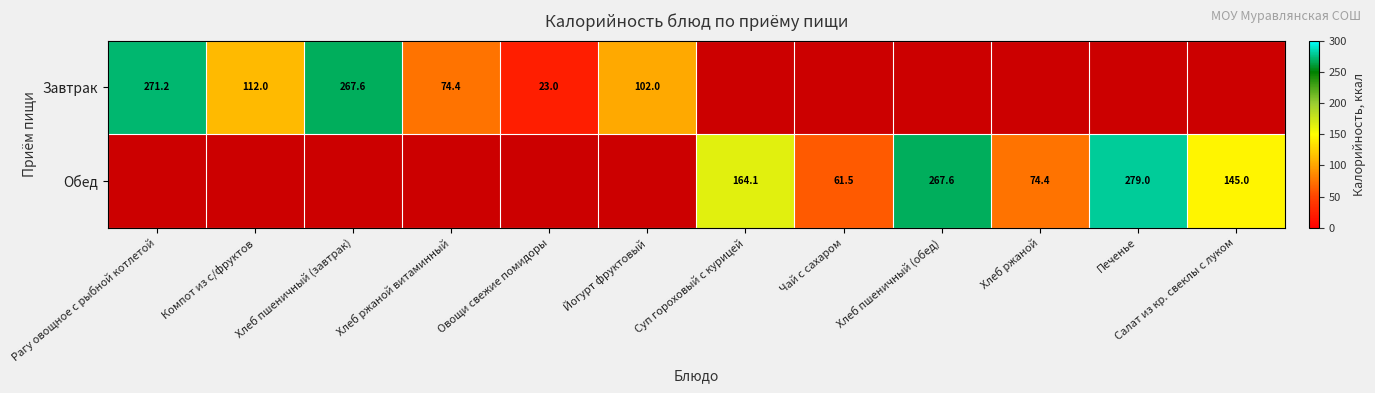

Which category has the highest value across all series?

Печенье